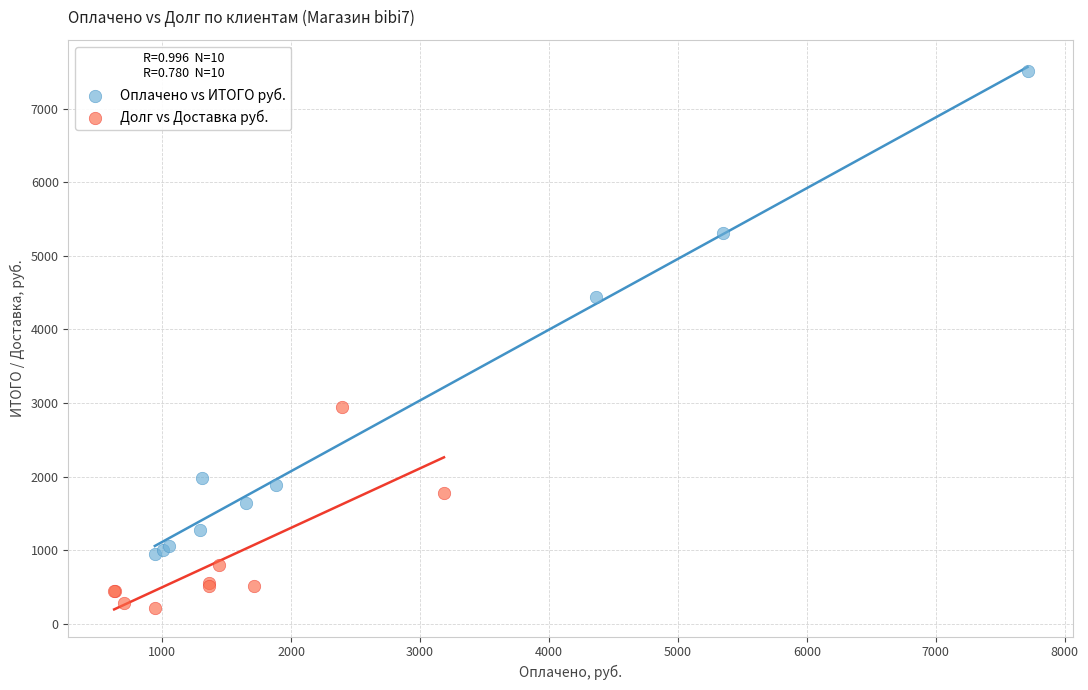

Which series has the widest spread of Y values?

Оплачено vs ИТОГО руб.